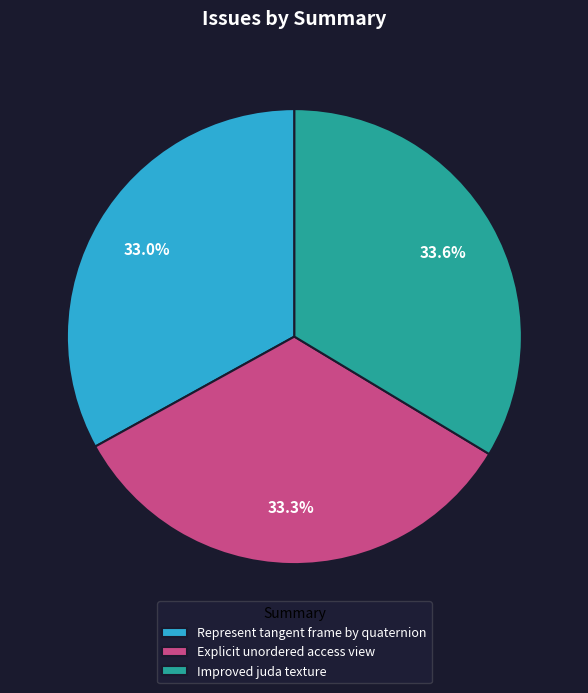

How many segments does this pie chart have?

3